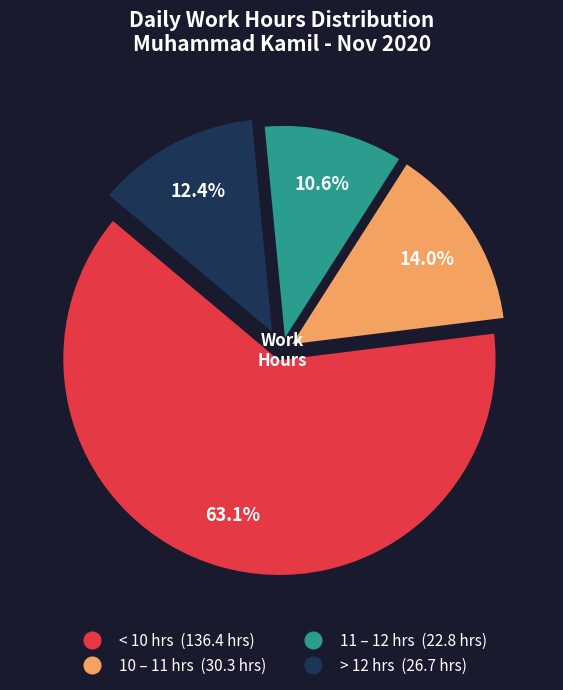

Does any single category account for the majority?

Yes